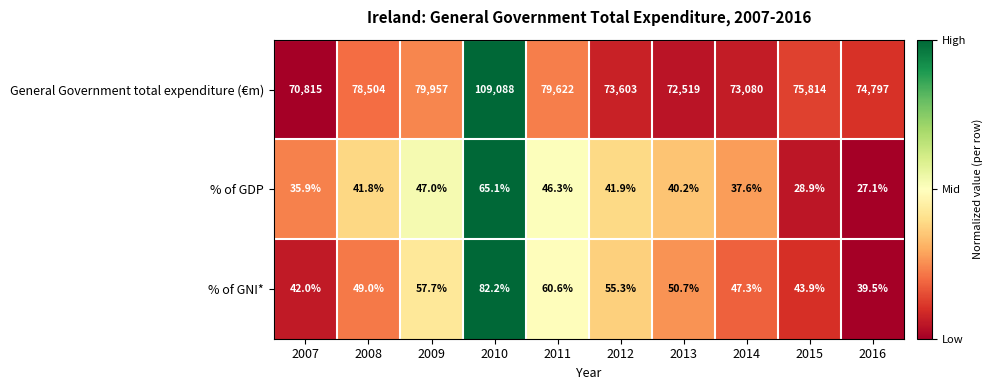

What is the sum of the General Government total expenditure (€m) values at 2009 and 2015?

155771.0